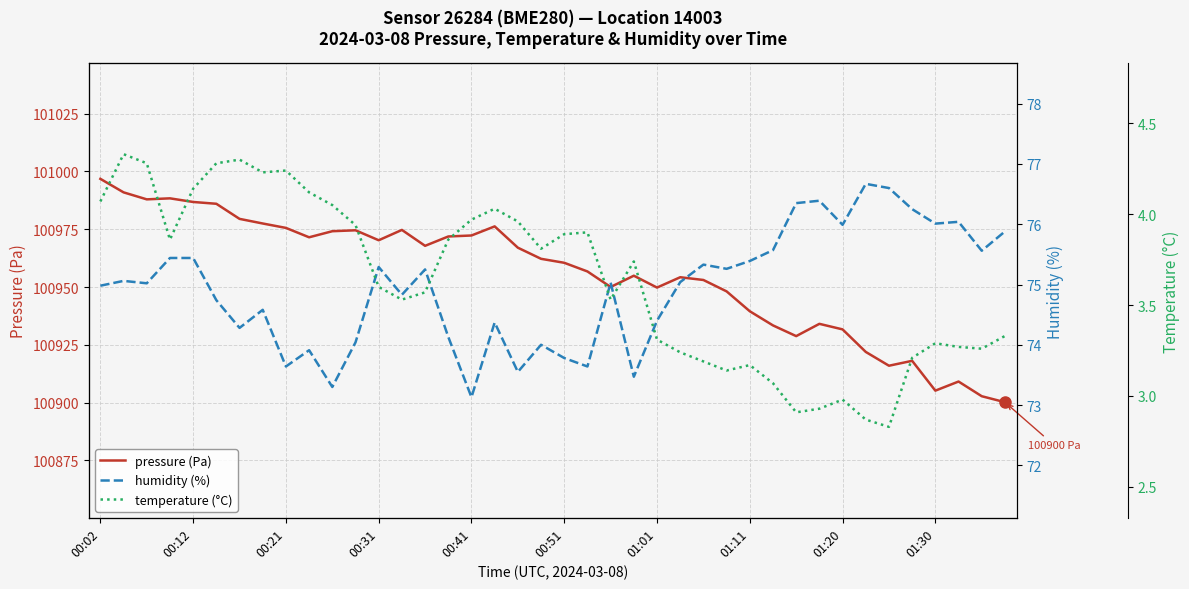

What is the difference between the second highest and second lowest values in the humidity (%) series?

3.3